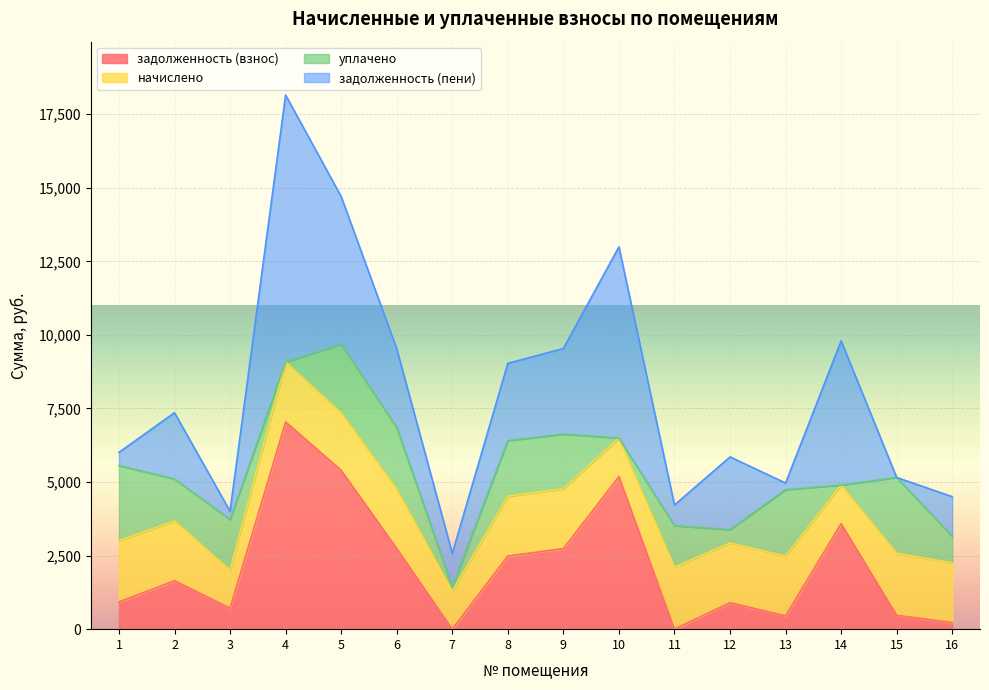

Which category has the highest value across all series?

4